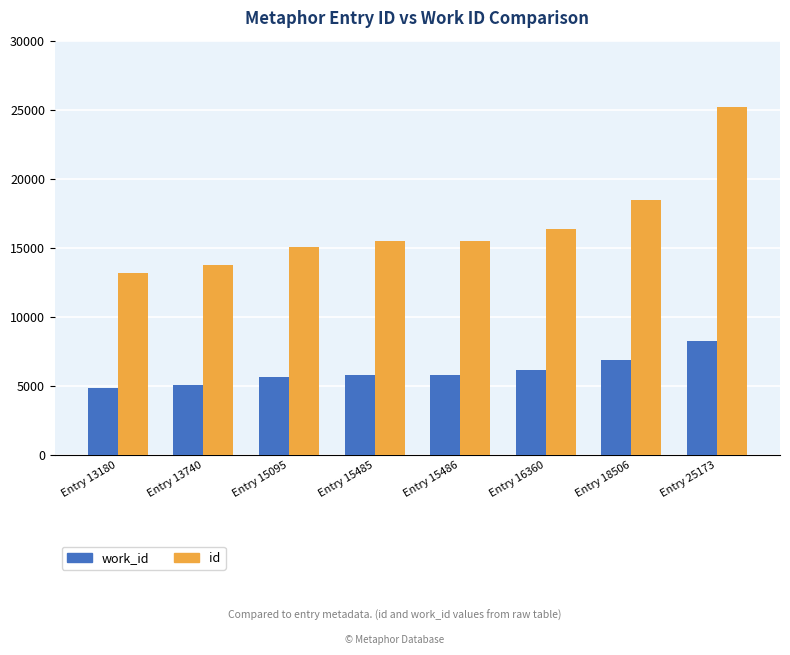

How many bars are there in each group?

2